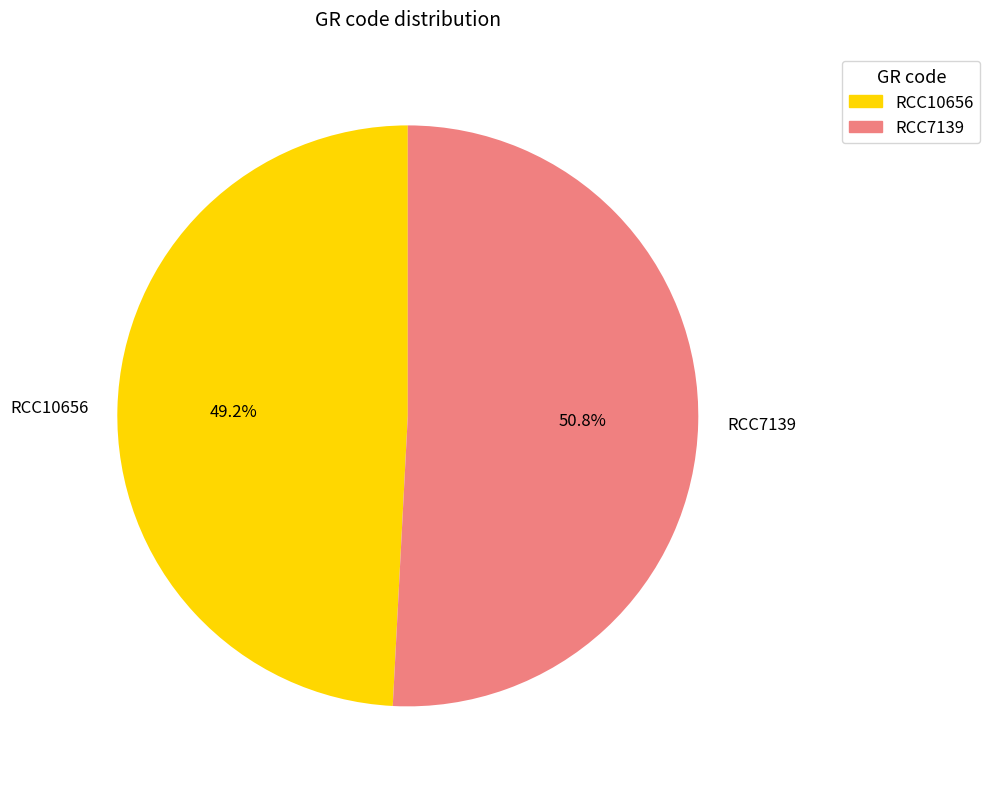

Is RCC7139 the majority of the pie?

Yes